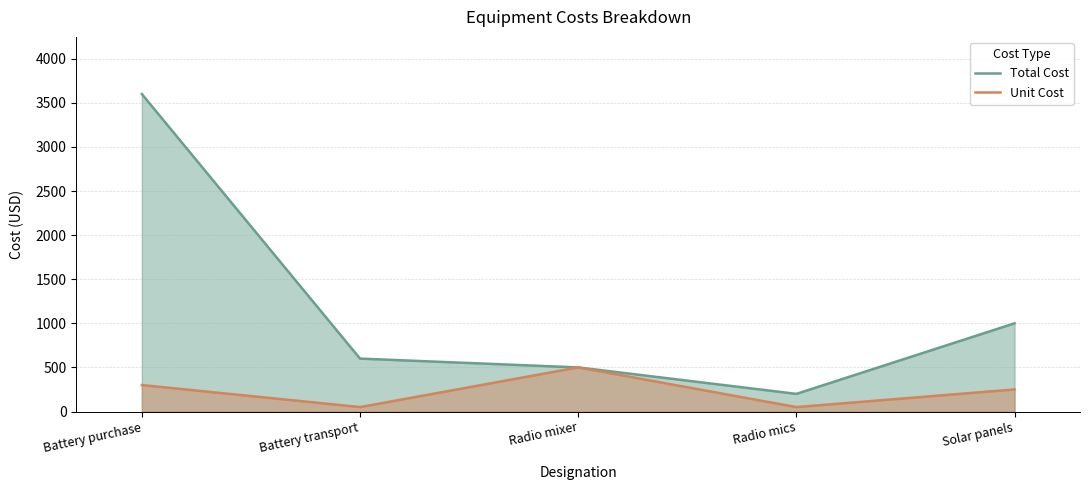

Does the chart have visible grid lines?

Yes